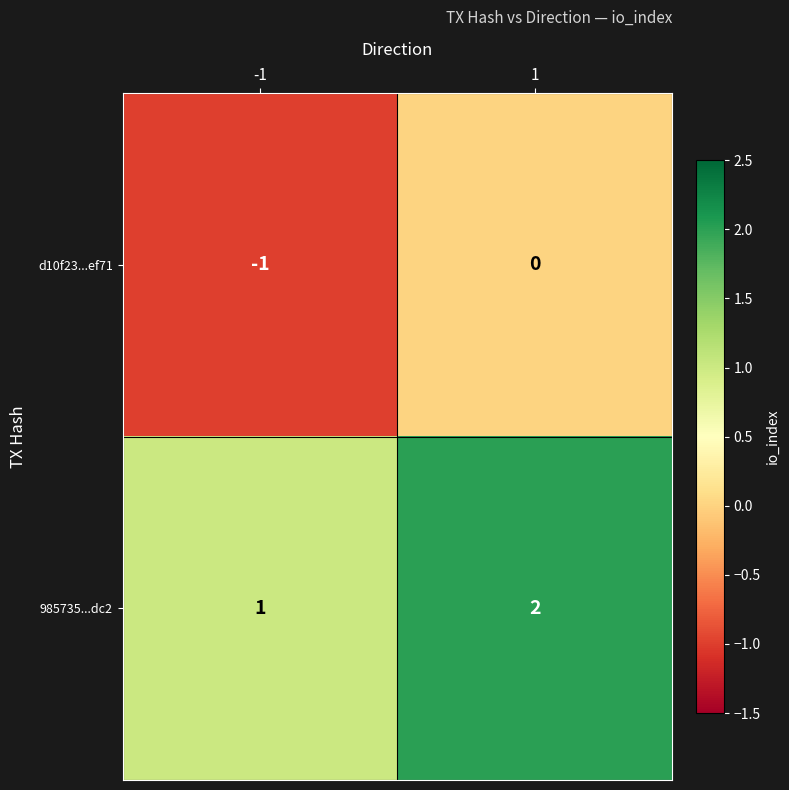

Reading left to right, list all the values displayed in this chart.

d10f23...ef71: -1	0
985735...dc2: 1	2